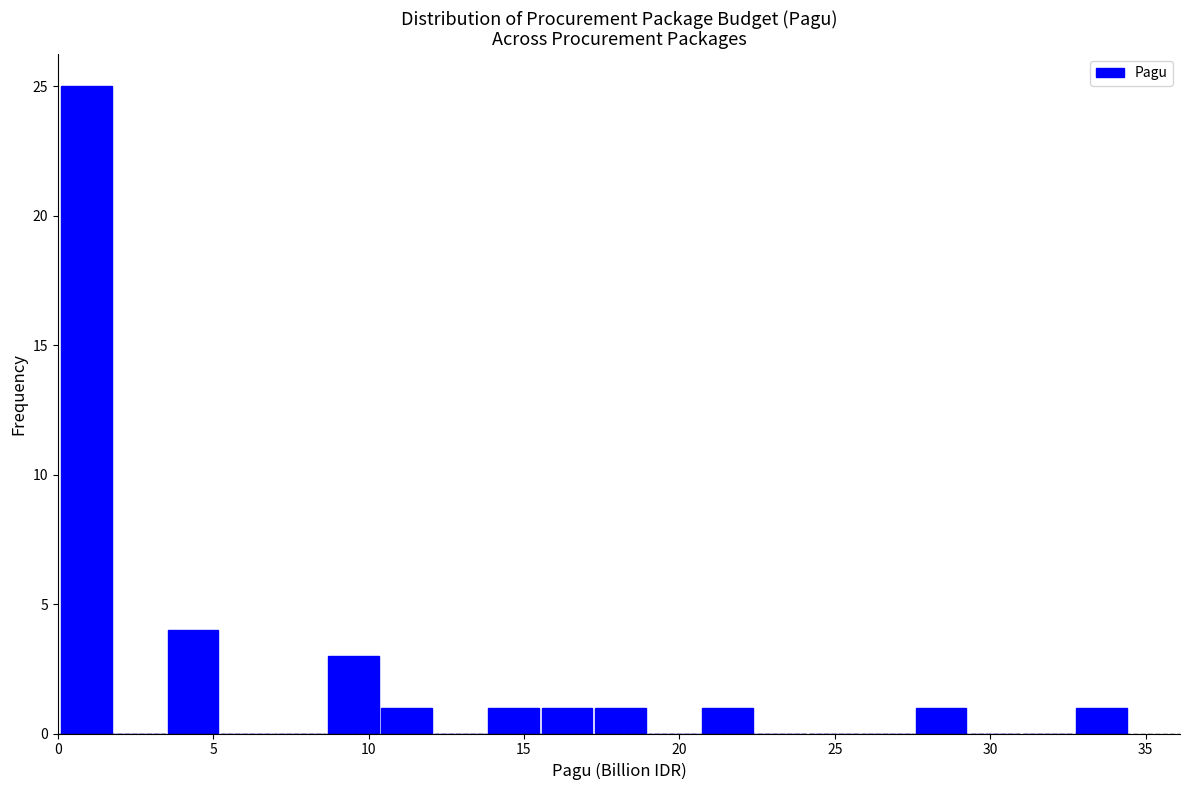

Around what value on the x-axis is the tallest bar? Give the approximate position of its centre, as read against the axis.

1.0